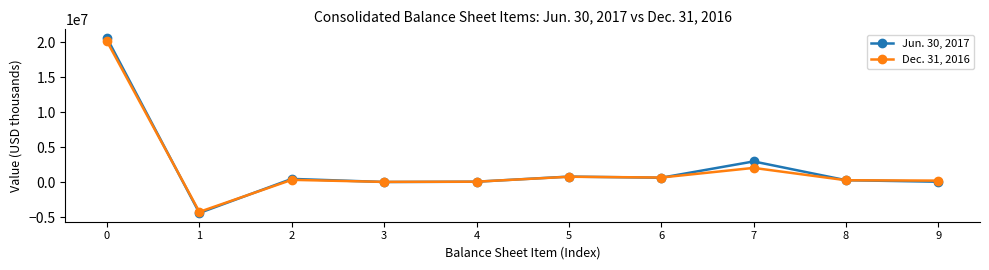

What is the lowest value of the Jun. 30, 2017 series?

-4379446